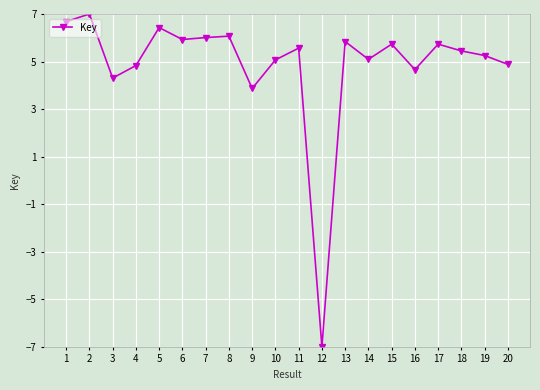

How many data points does each series have?

20